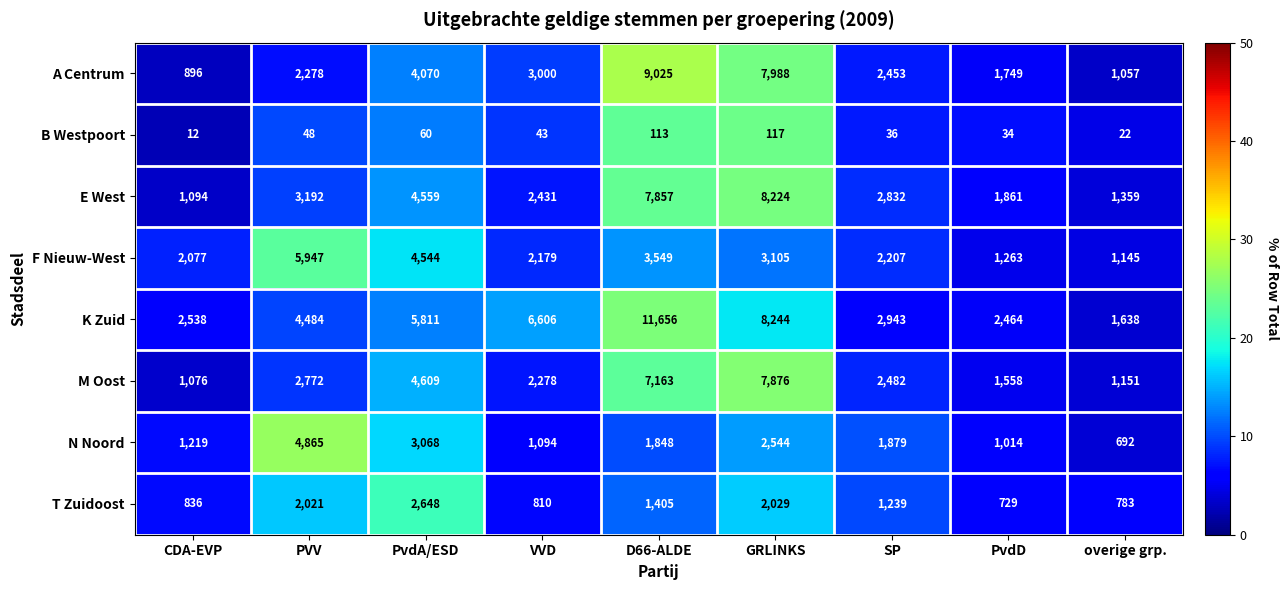

What is the spread (max minus min) of values at PvdA/ESD?

5751